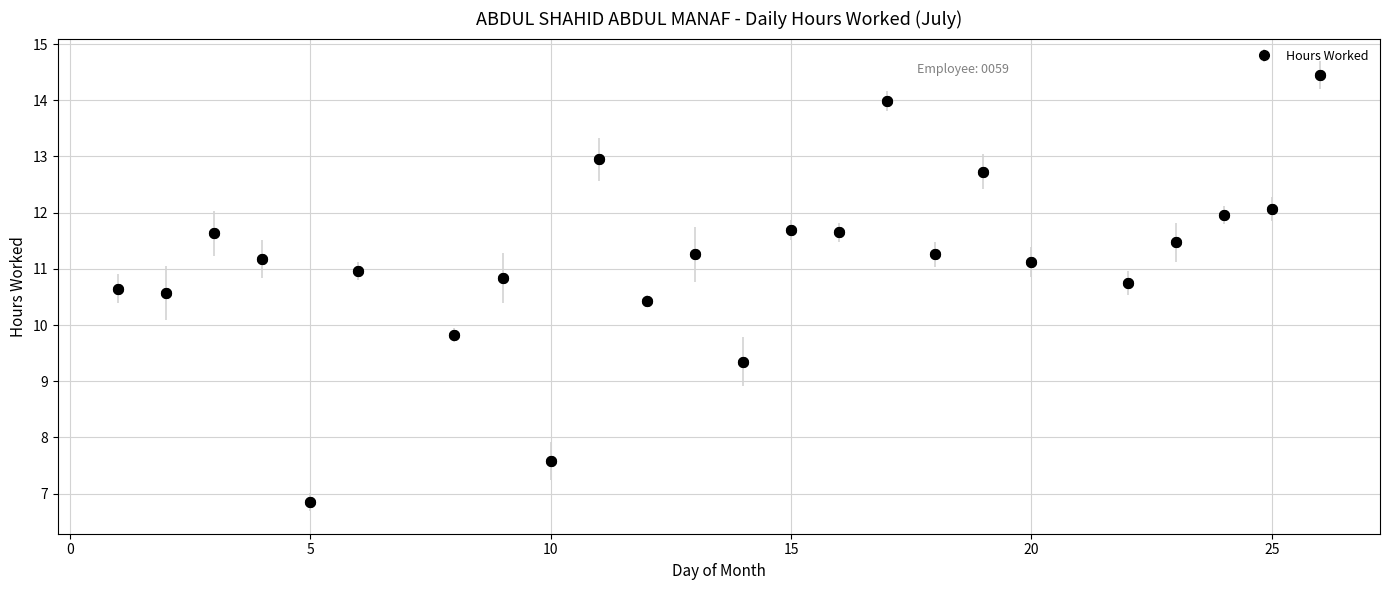

What is the sum of all values?

267.2